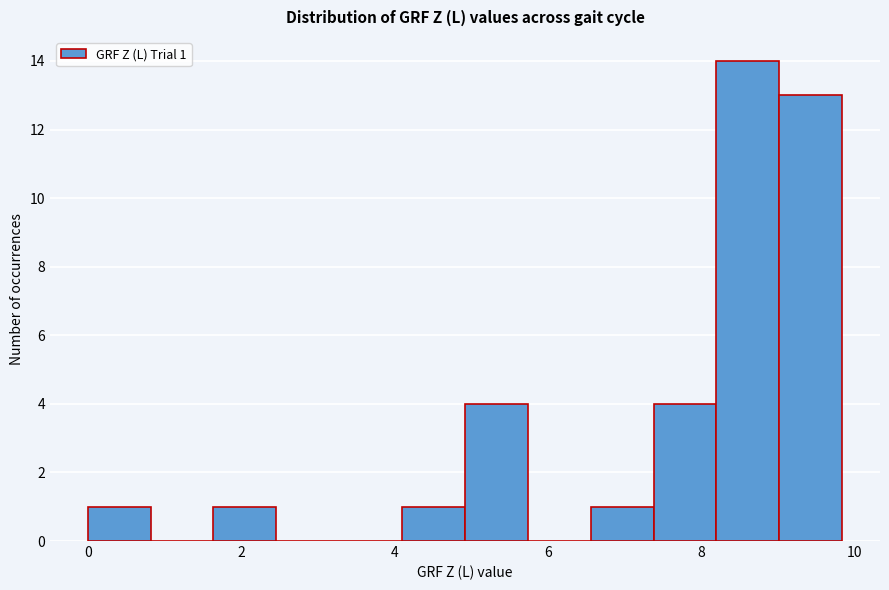

Which range on the x-axis has the tallest bar?

8.2 to 9.0